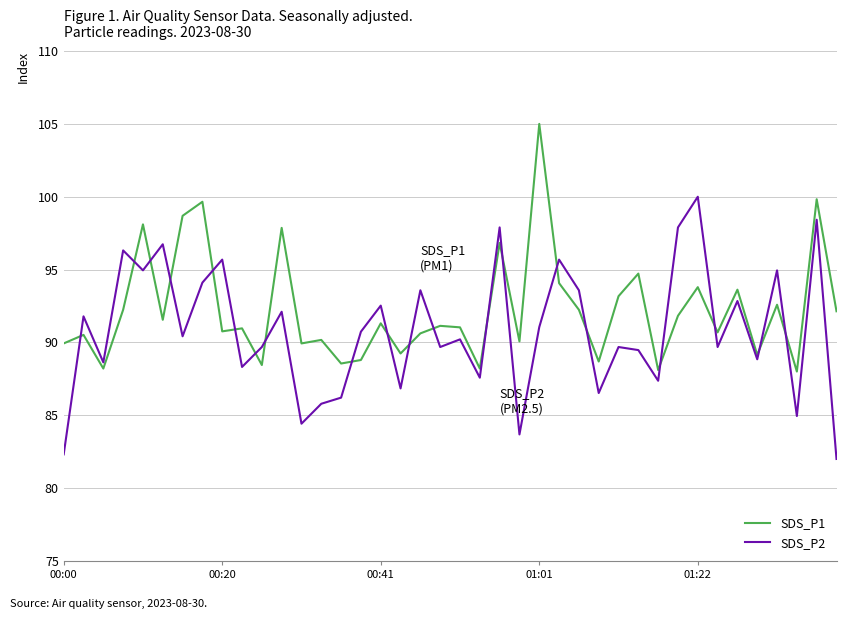

How many lines are shown in the chart?

2